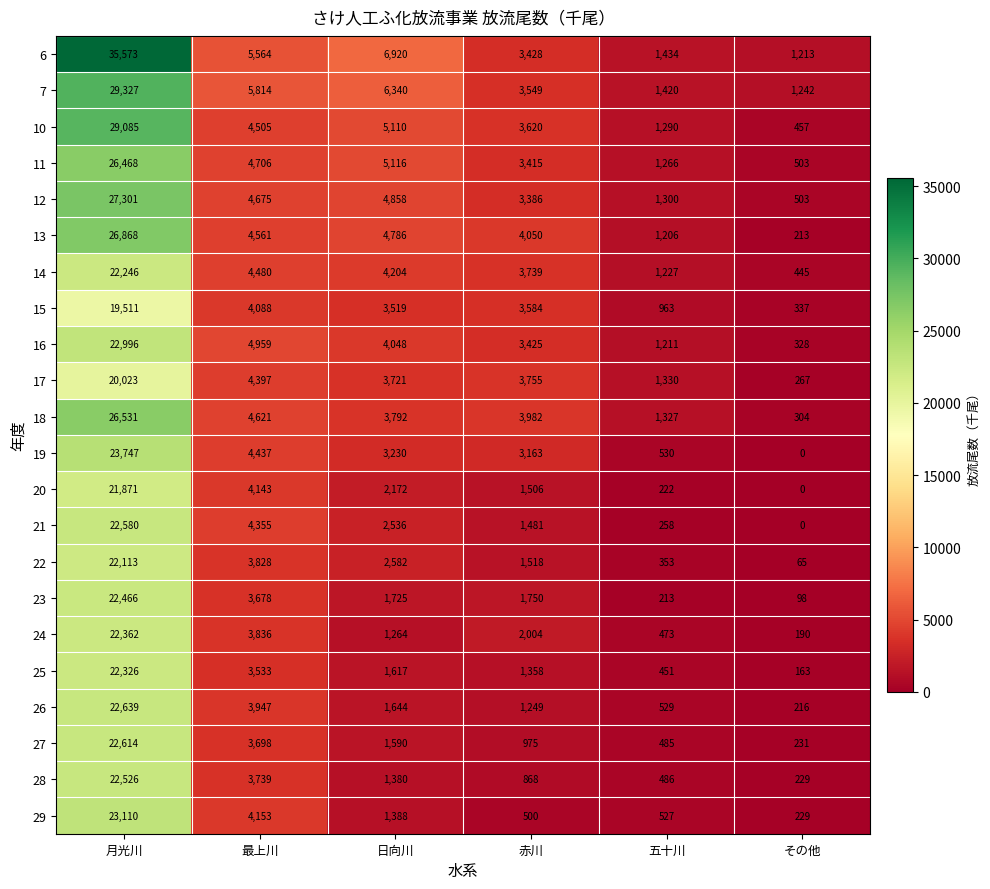

True or false: 17 has a value of 149 at その他.

False